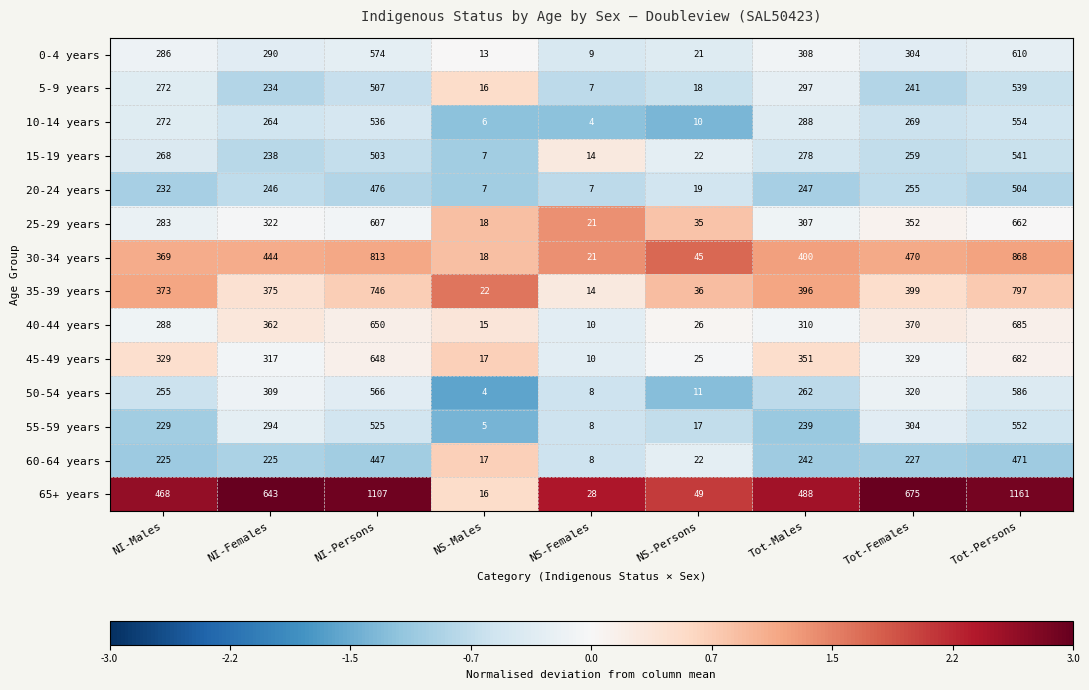

Where is 55-59 years nearest to the value 278?

NI-Females